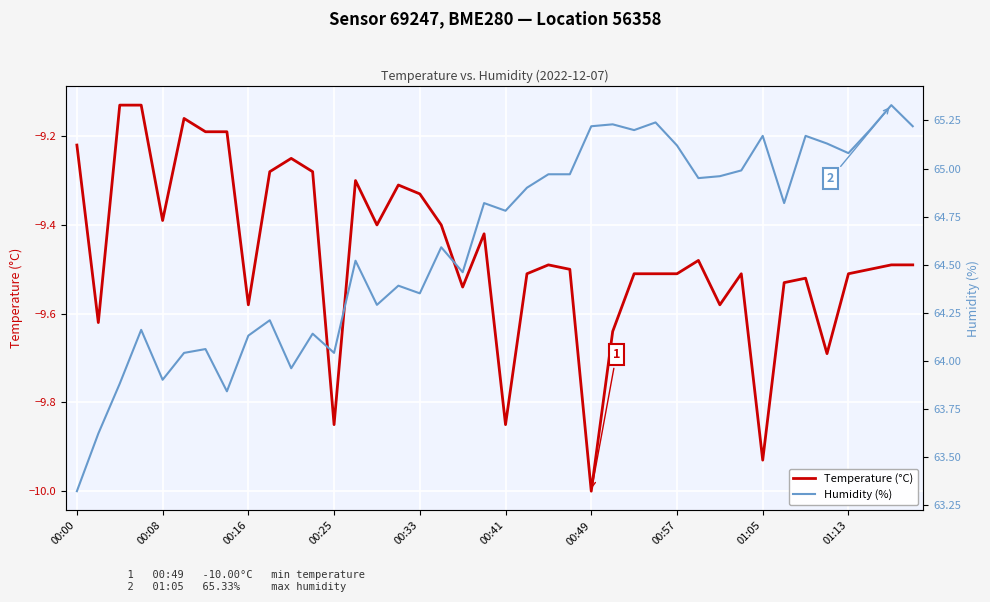

What position from the left is 37?

38